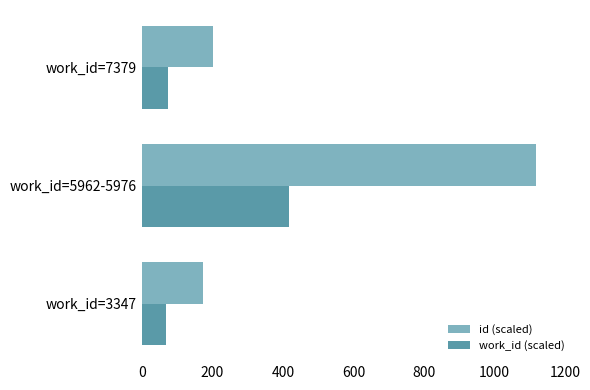

At which category is the sum across all series the highest?

work_id=5962-5976